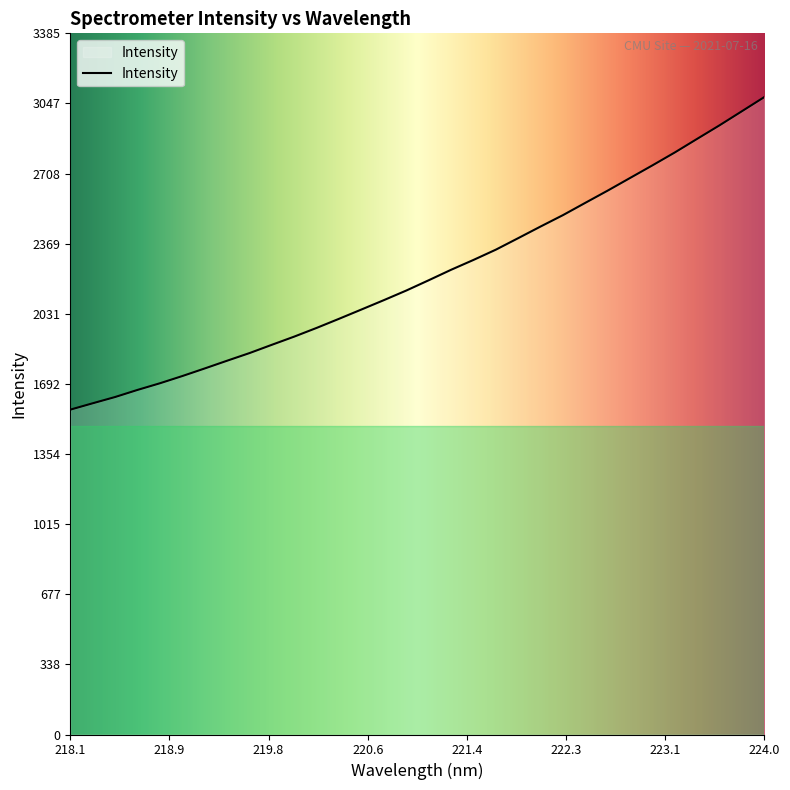

What is the difference between the maximum and minimum values?

1509.3